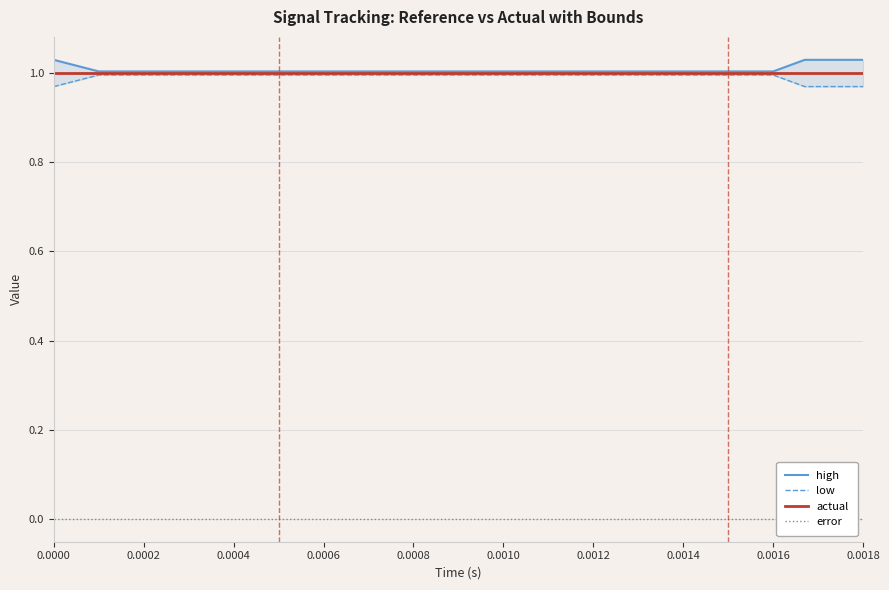

Does the chart display data point markers on the line(s)?

No